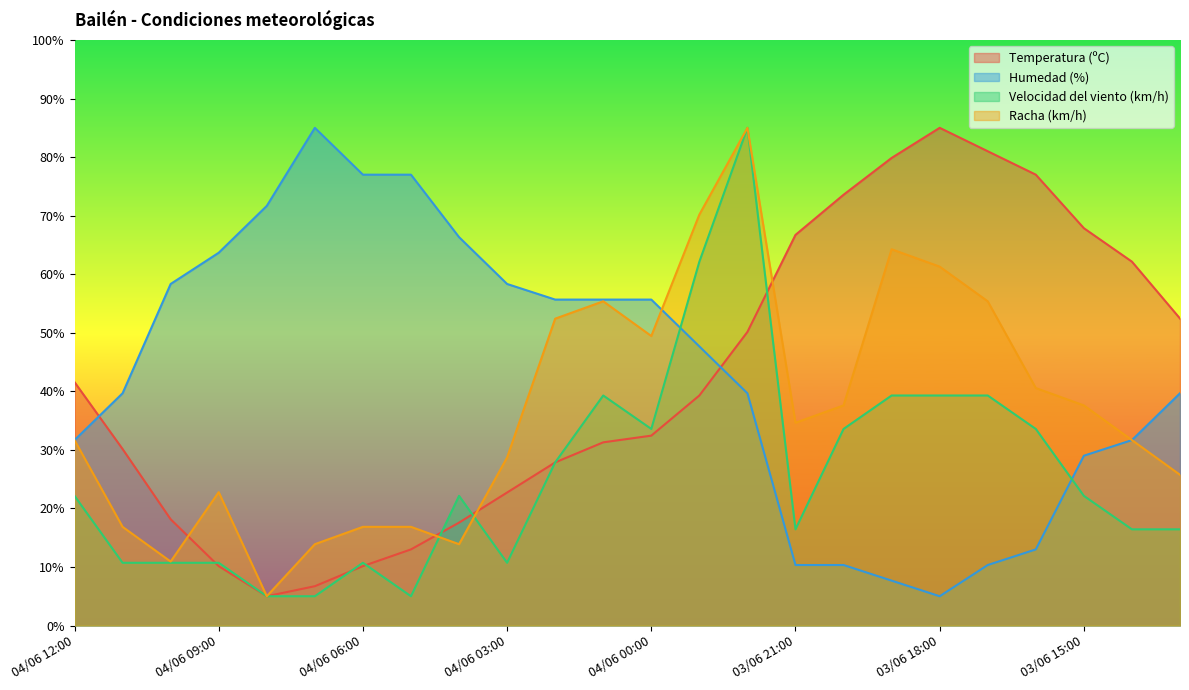

What is the difference between the maximum and minimum values in the Temperatura (ºC) series?

80.0